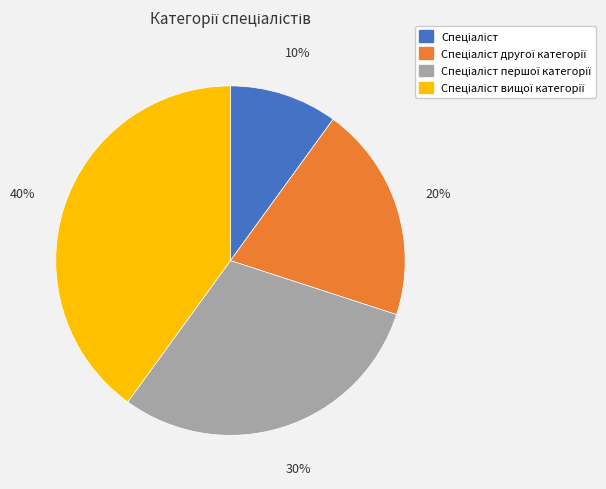

Count the number of slices in the pie.

4